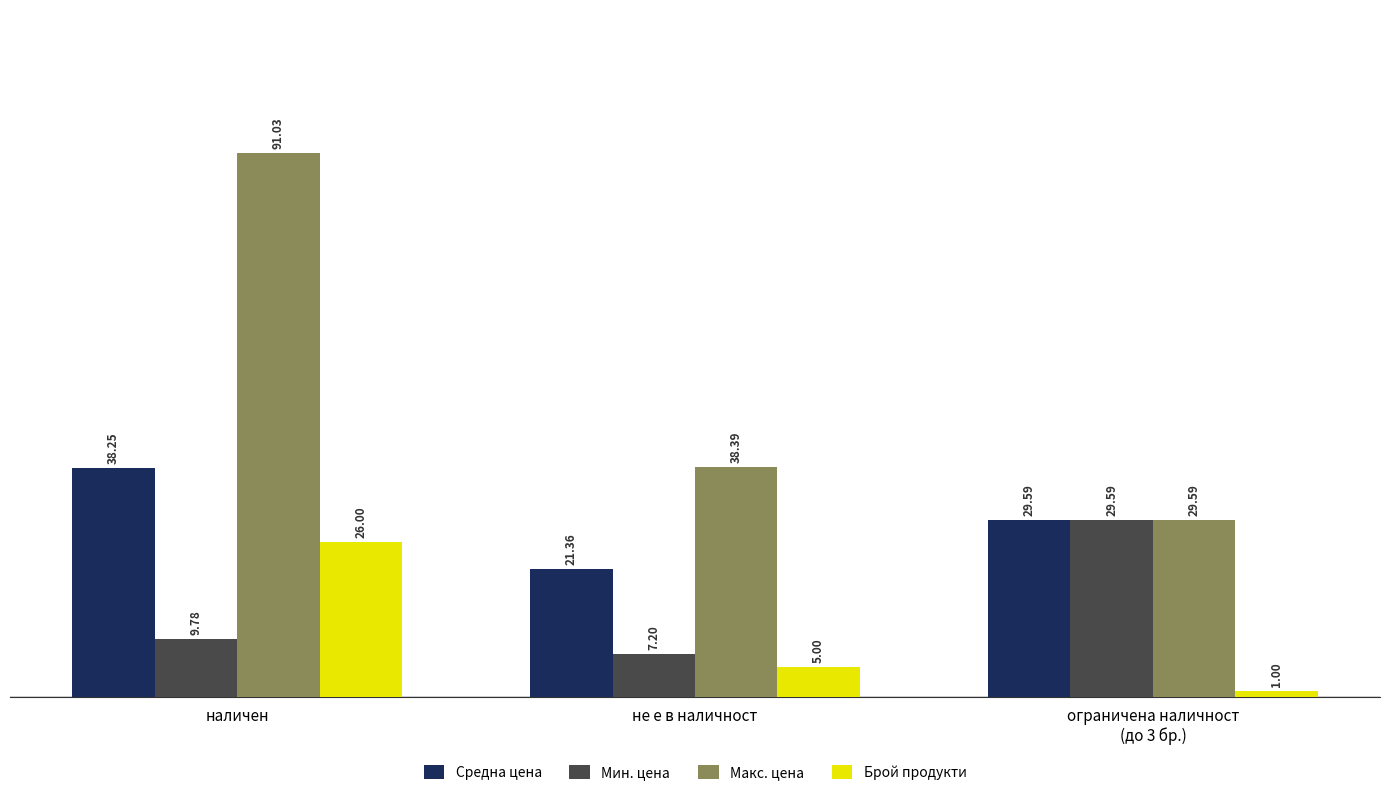

At how many categories does at least one series exceed 78?

1